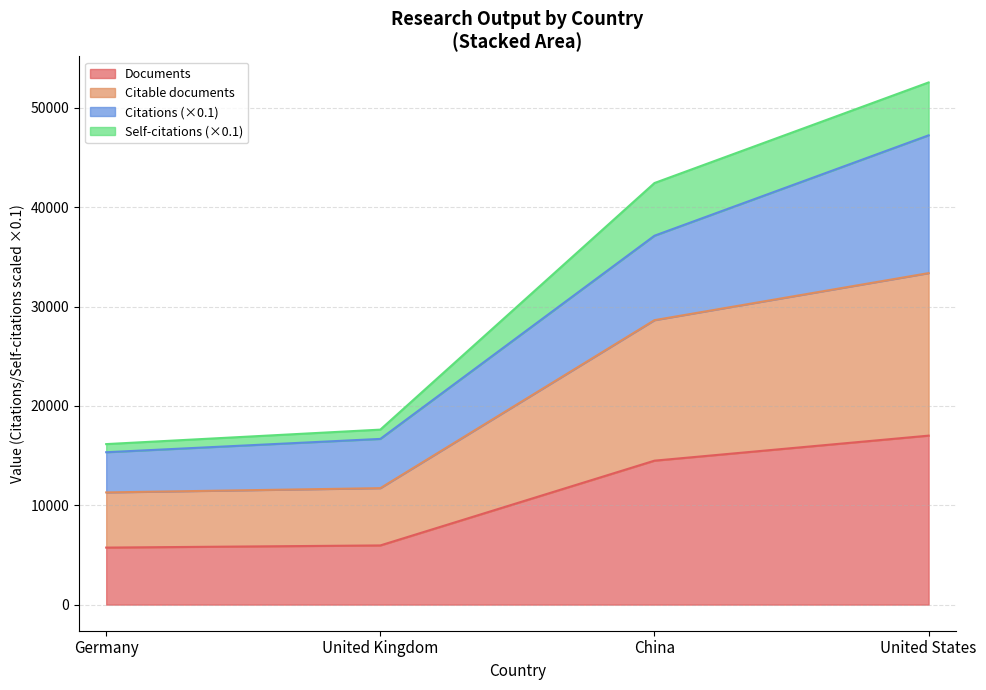

At which category is the sum across all series the highest?

United States